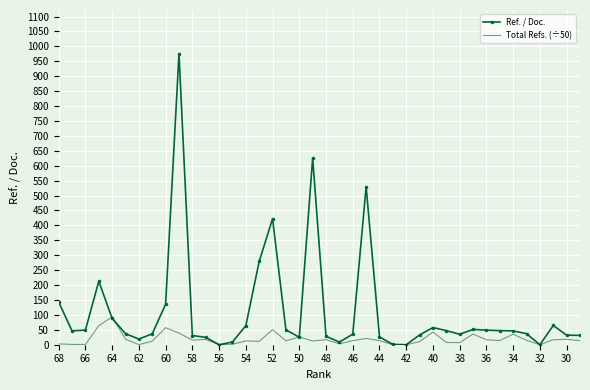

Which series has the largest total across all categories?

Ref. / Doc.